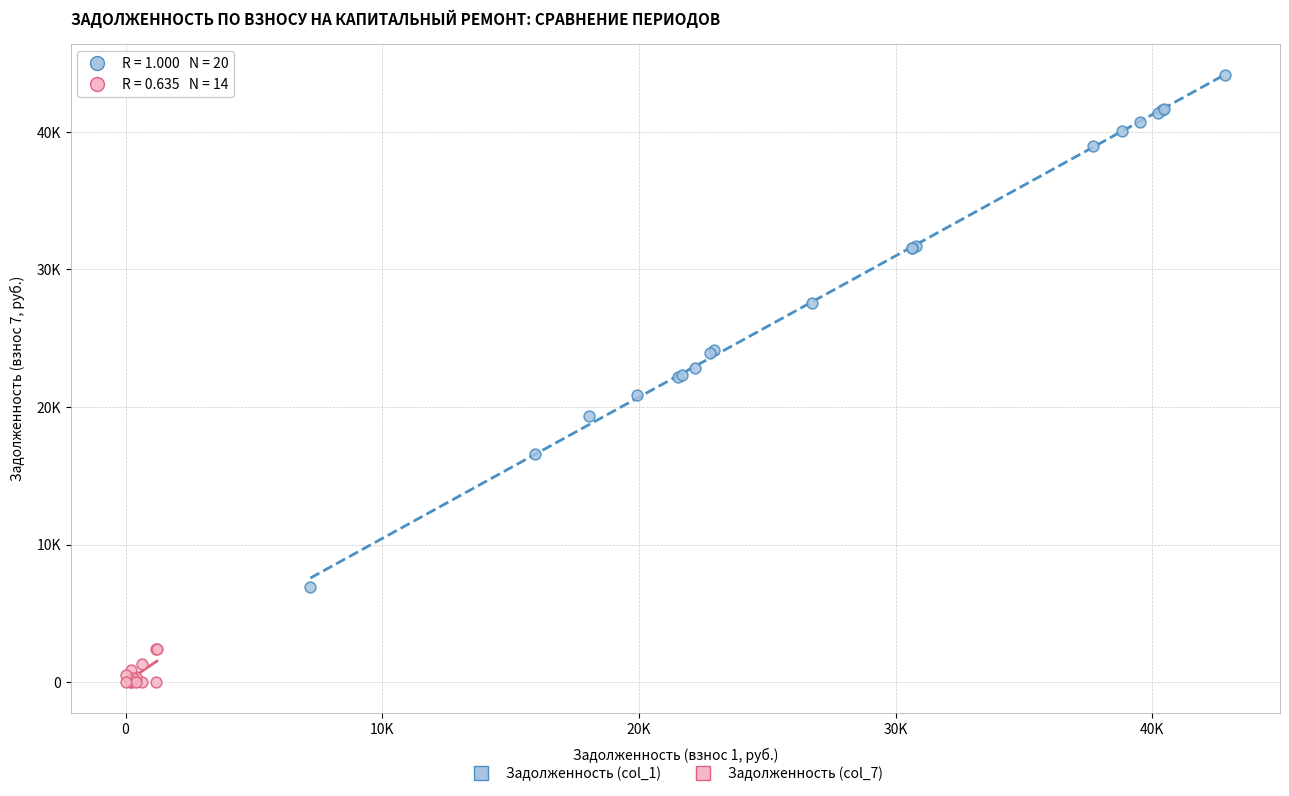

Which series has the largest Y range (max minus min)?

Задолженность (col_1)